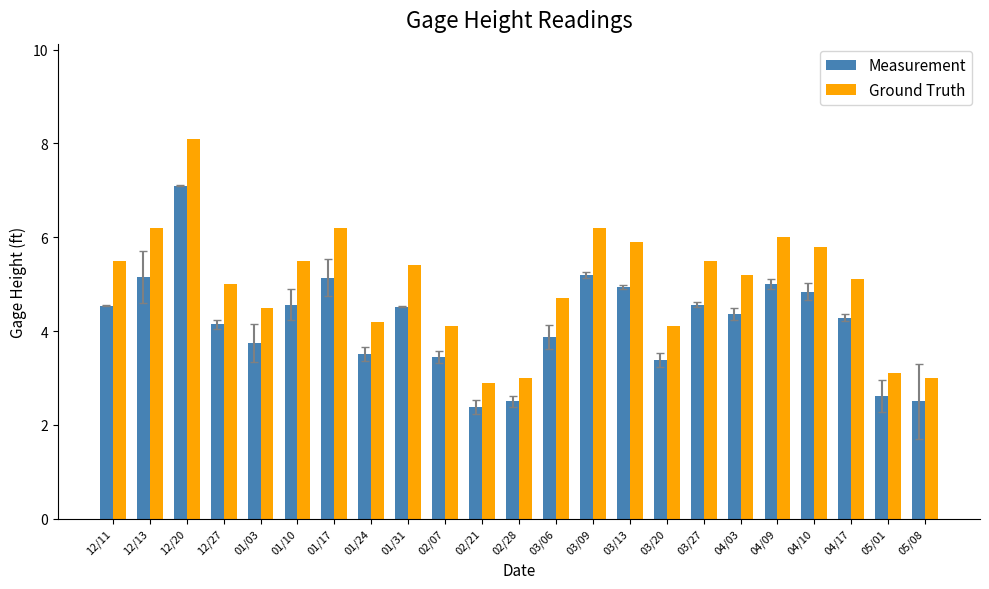

Which category has the highest value across all series?

12/20